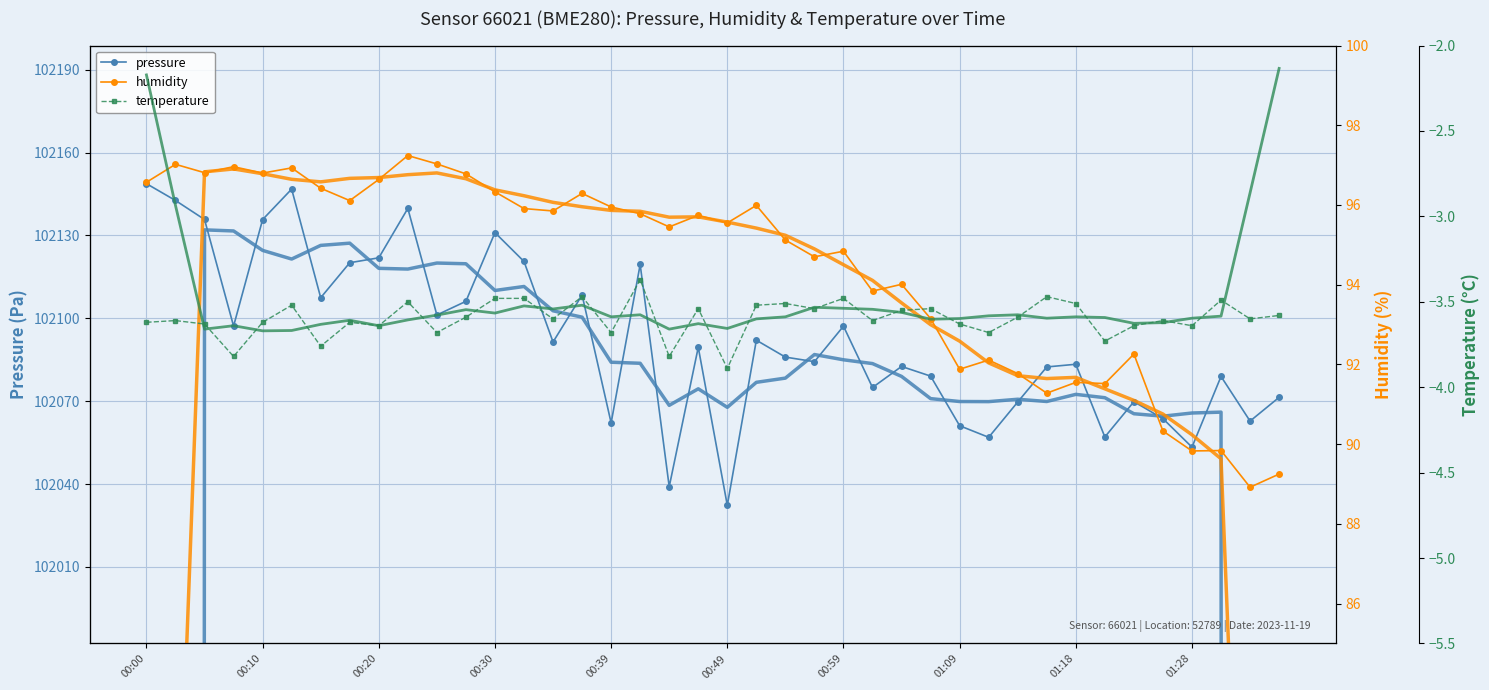

What is the sum of the pressure values at 12 and 15?

204239.5